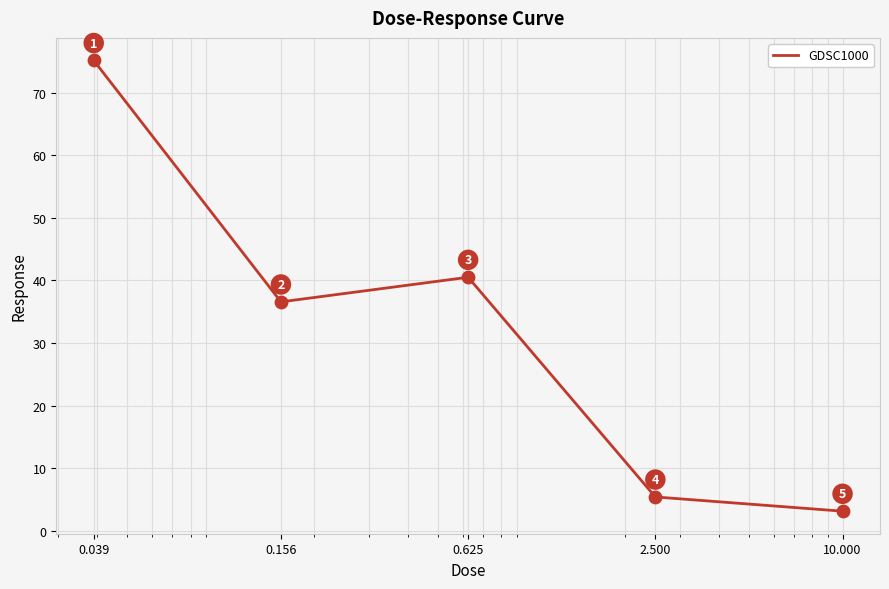

How many interior local peaks (higher than both neighbors) does the data have?

1